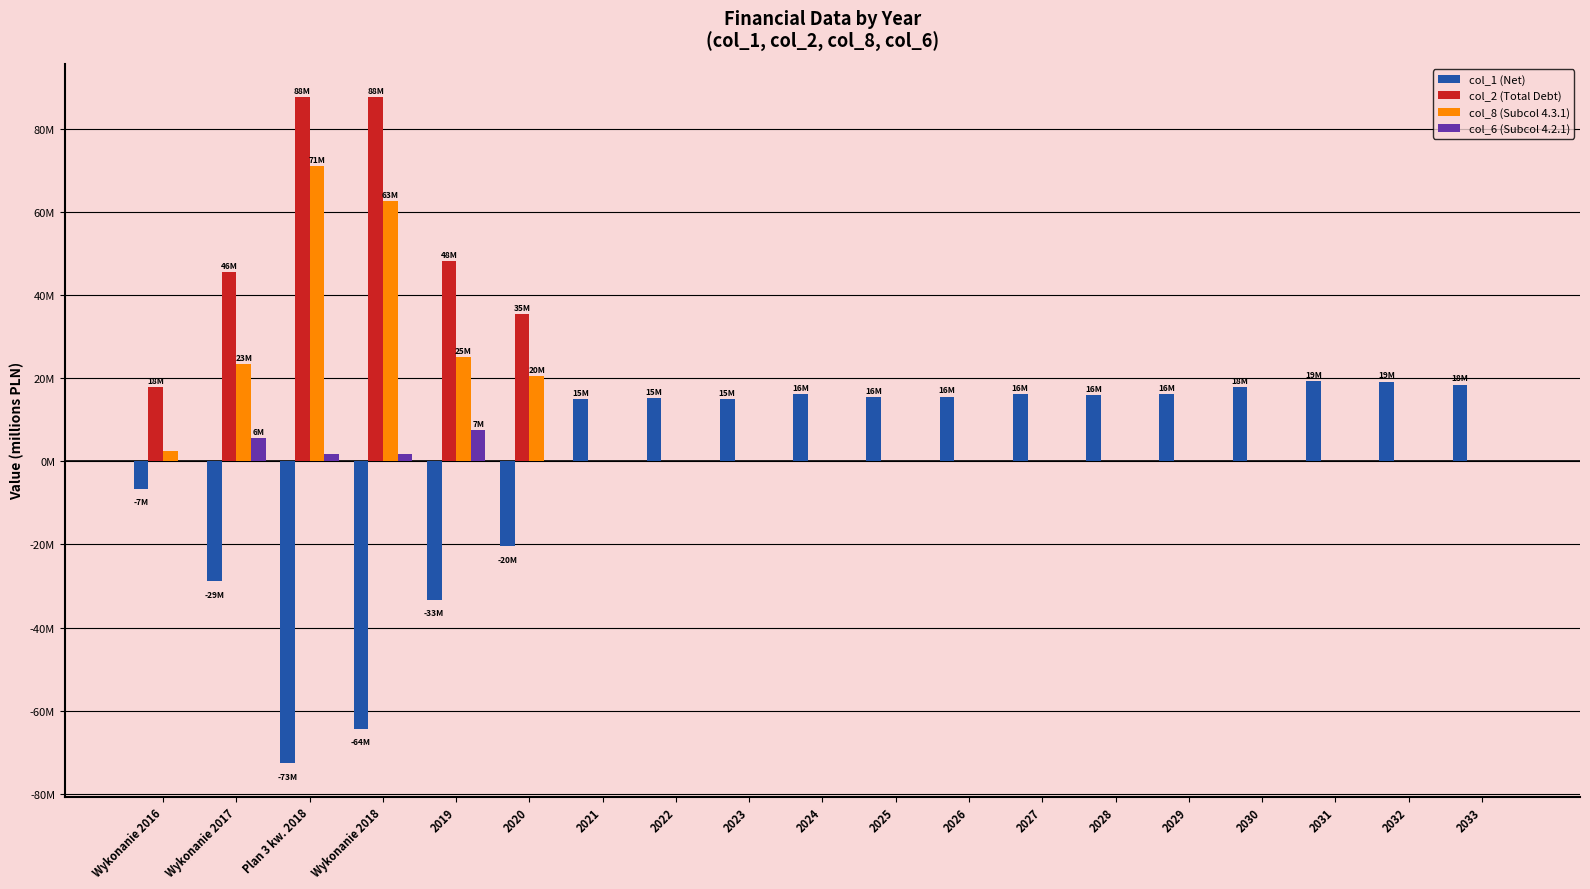

What is the label of the 11th bar from the right?

2023